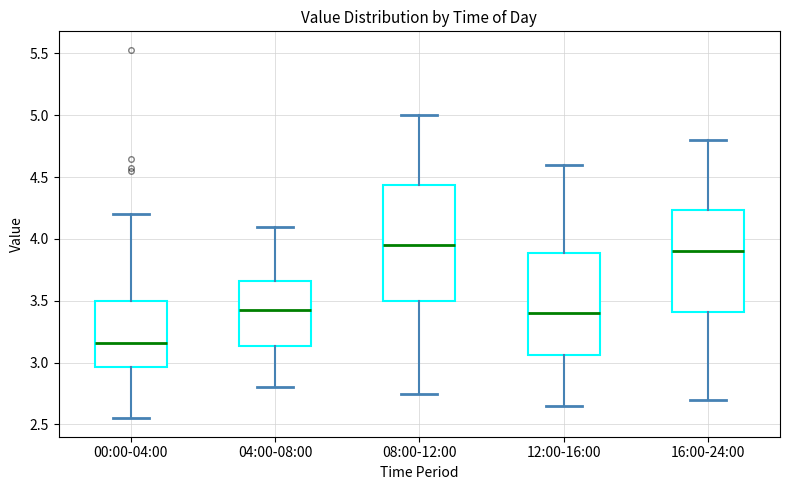

Which box's median line is the lowest?

00:00-04:00